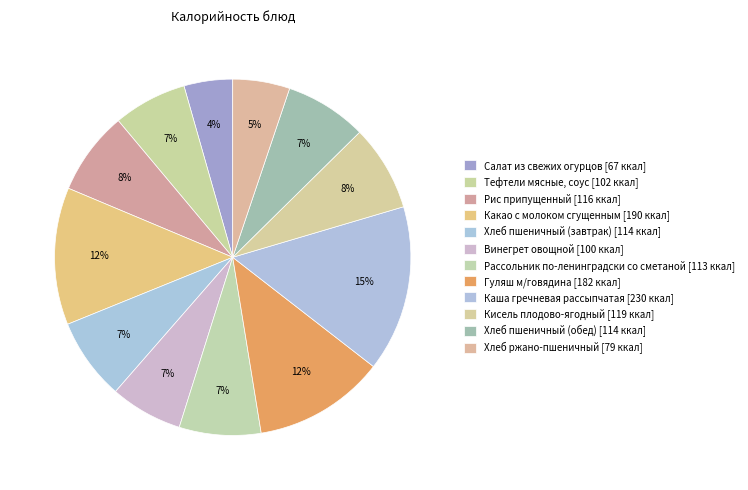

Count the number of slices in the pie.

12